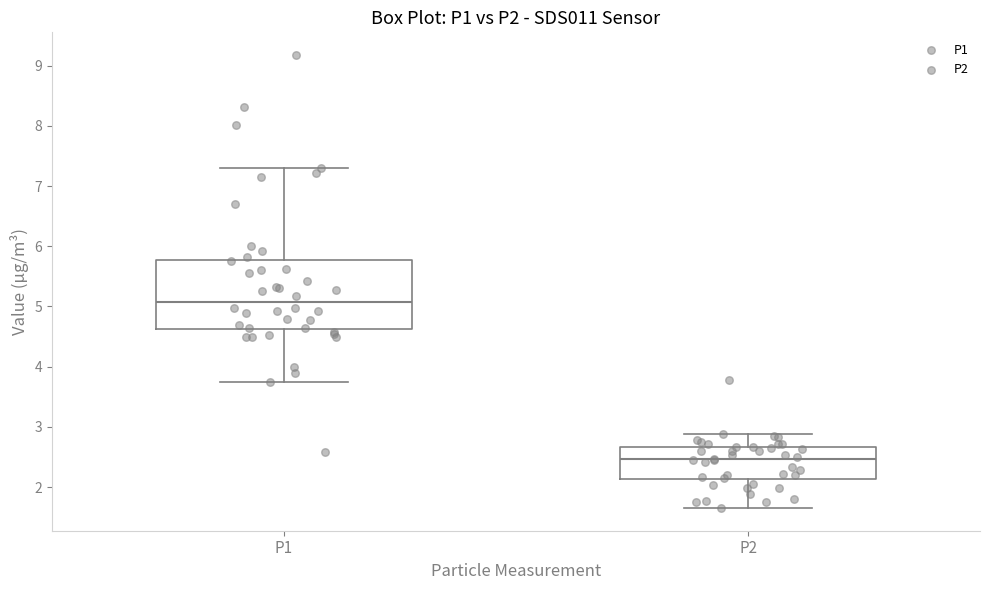

Which box has the highest median line?

P1